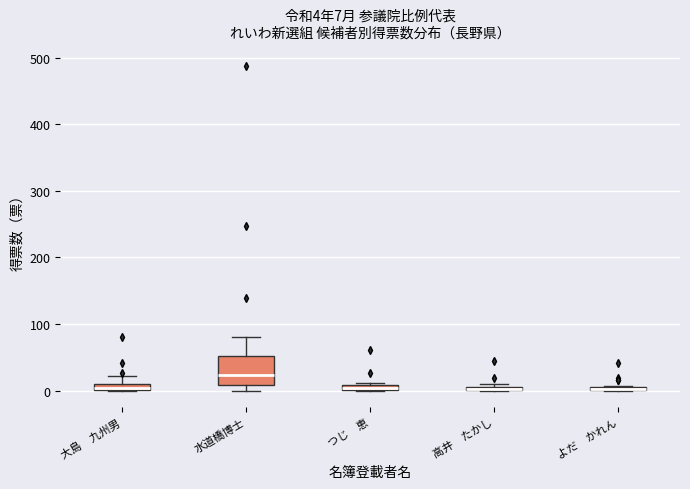

Comparing the boxes themselves (not the whiskers), which one is the tallest?

水道橋博士